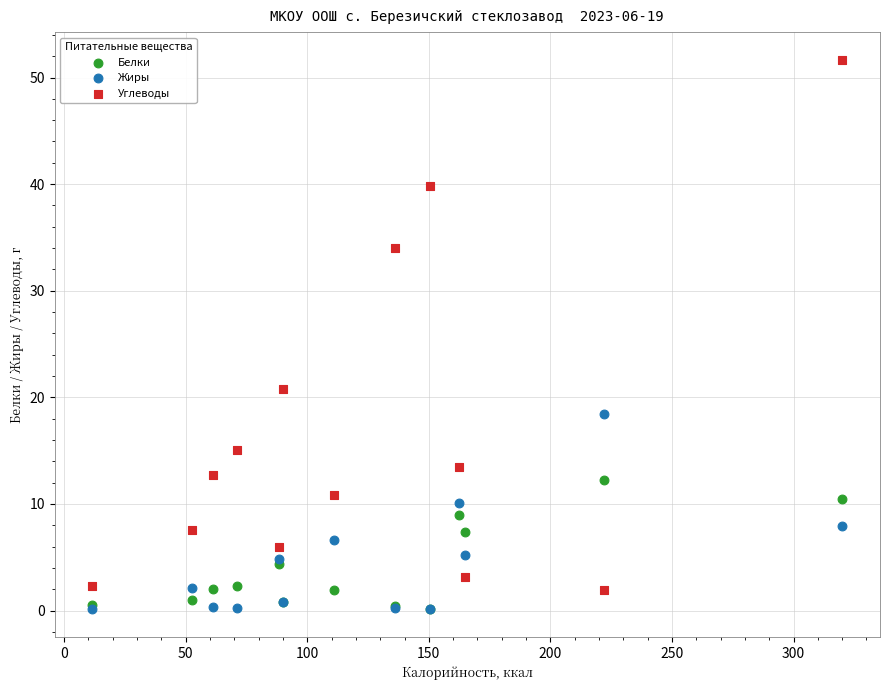

Which series has the widest spread of Y values?

Углеводы